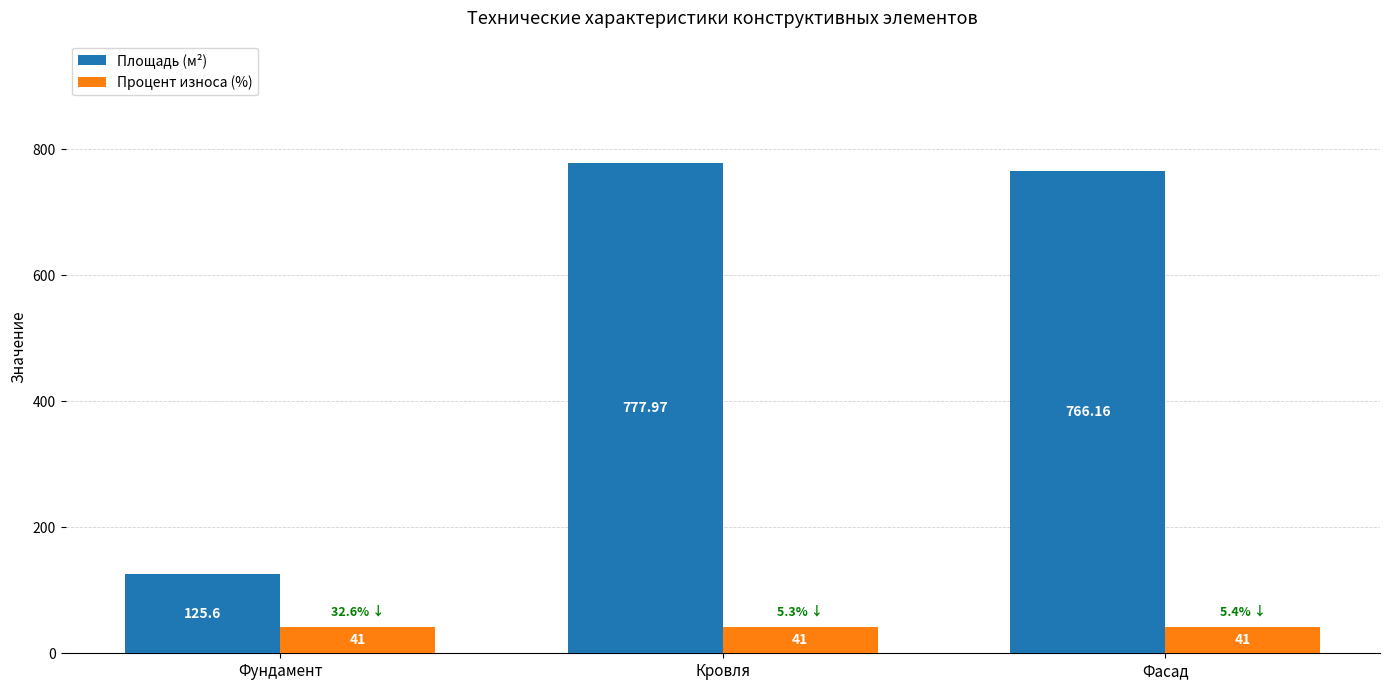

Which label corresponds to the largest value in the chart?

Кровля